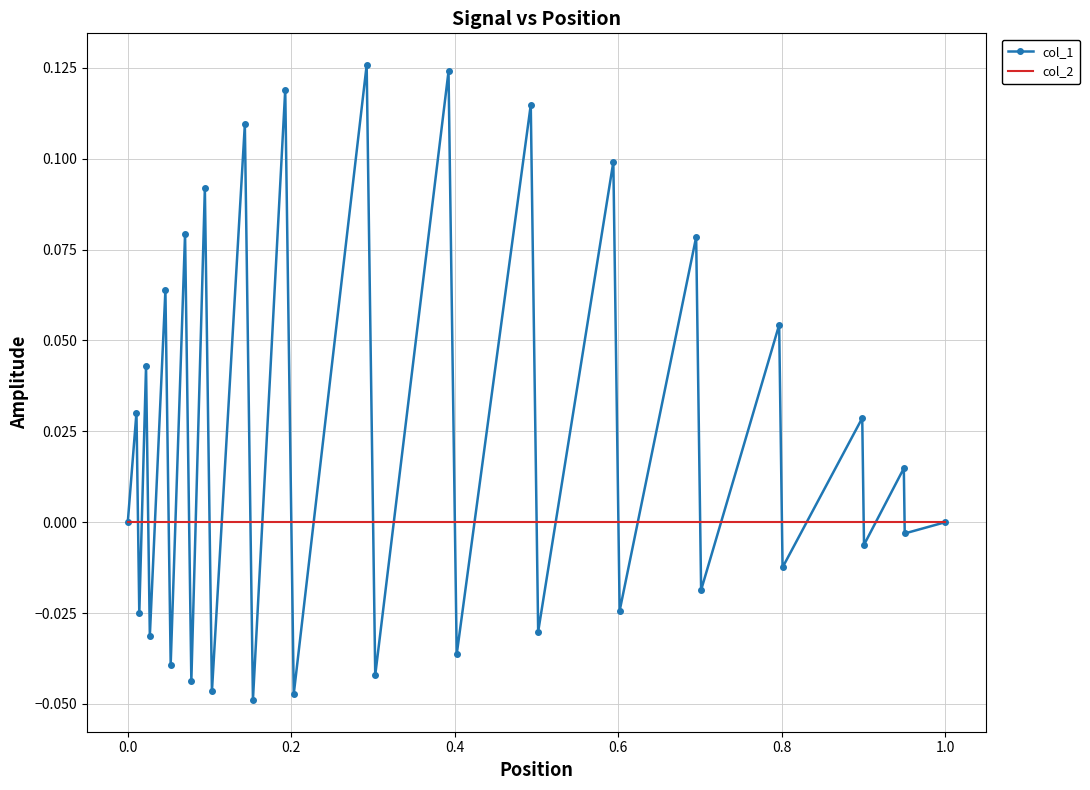

Which series has the largest total across all categories?

col_1